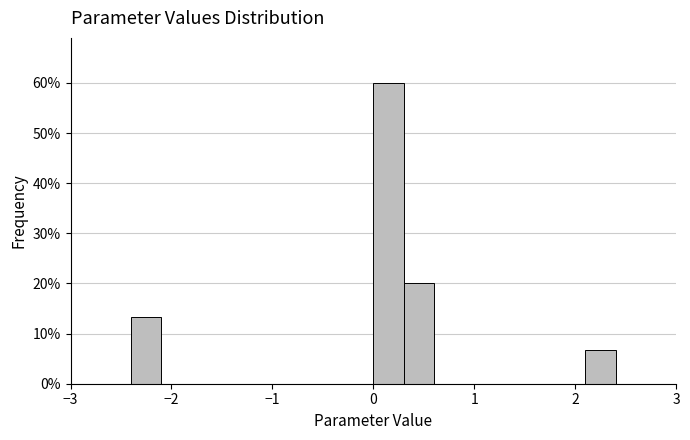

Around what value on the x-axis is the tallest bar? Give the approximate position of its centre, as read against the axis.

0.2